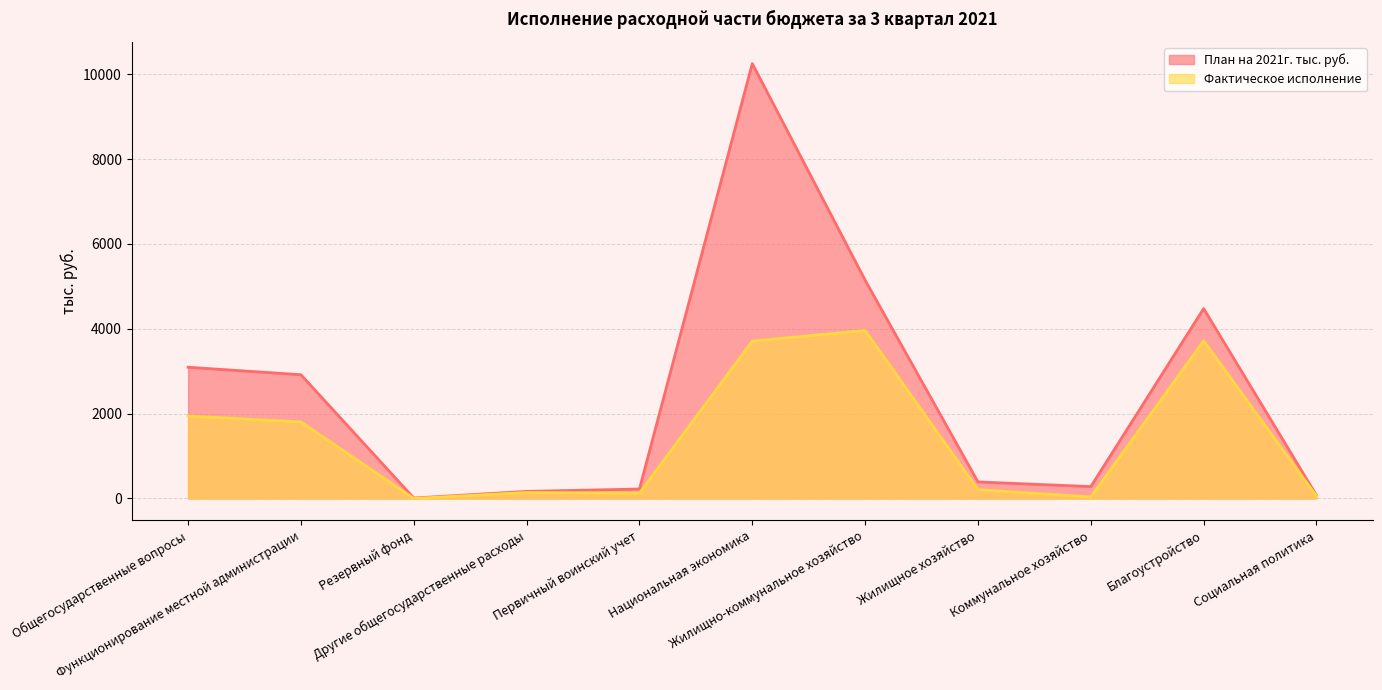

What is the highest value of the Фактическое исполнение series?

3960.2